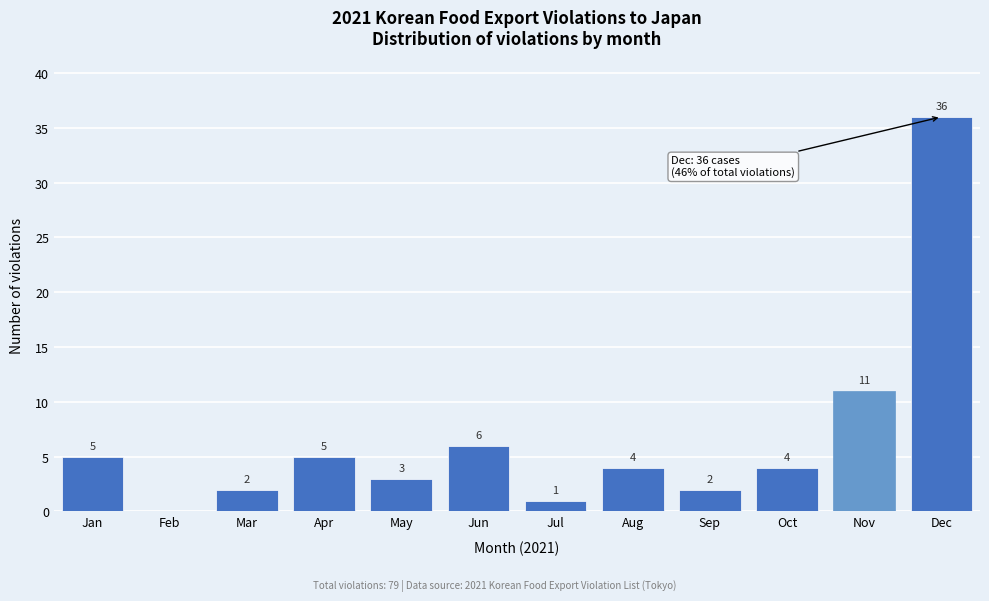

Reading left to right, extract all data points from this chart.

Jan=5	Feb=0	Mar=2	Apr=5	May=3	Jun=6	Jul=1	Aug=4	Sep=2	Oct=4	Nov=11	Dec=36